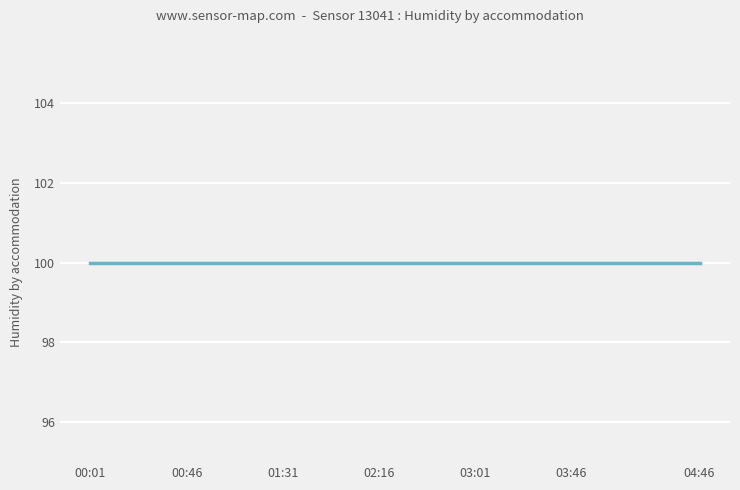

Does the chart display data point markers on the line(s)?

No